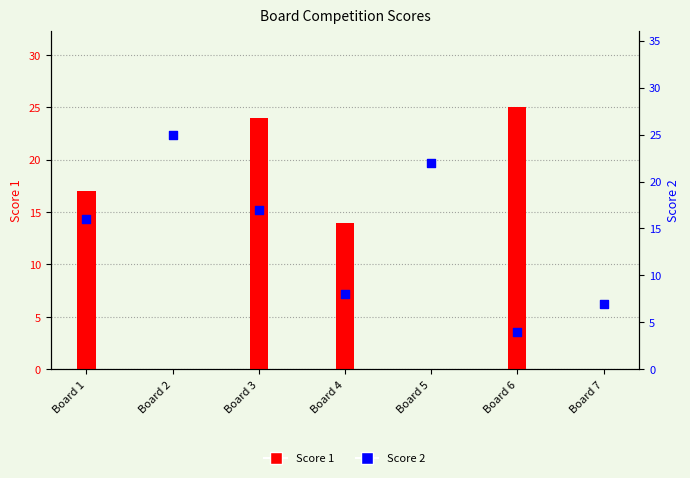

What are all the series names shown in the legend?

Score 1, Score 2